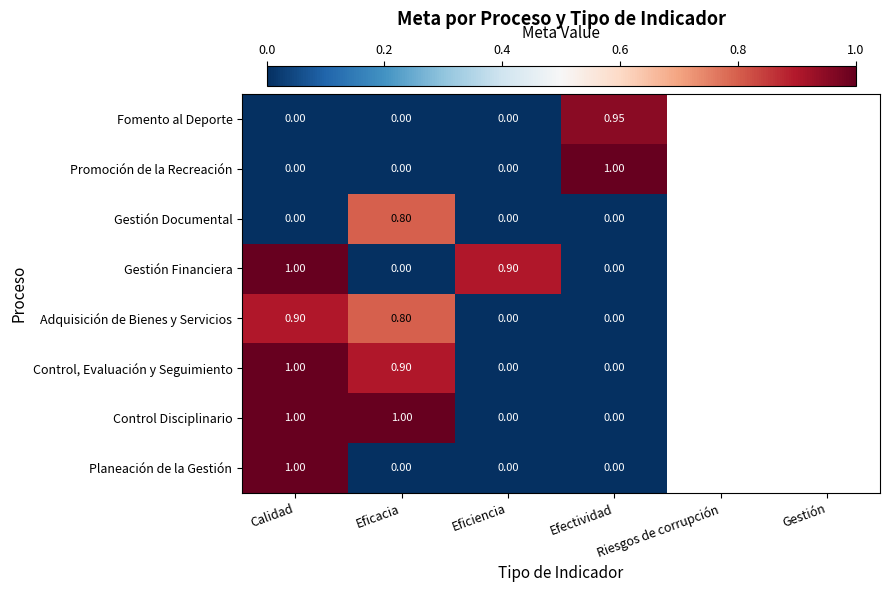

Is it true that Planeación de la Gestión equals 0.2 at Calidad?

False